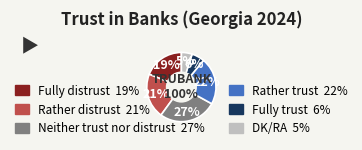

Does any single category account for the majority?

No